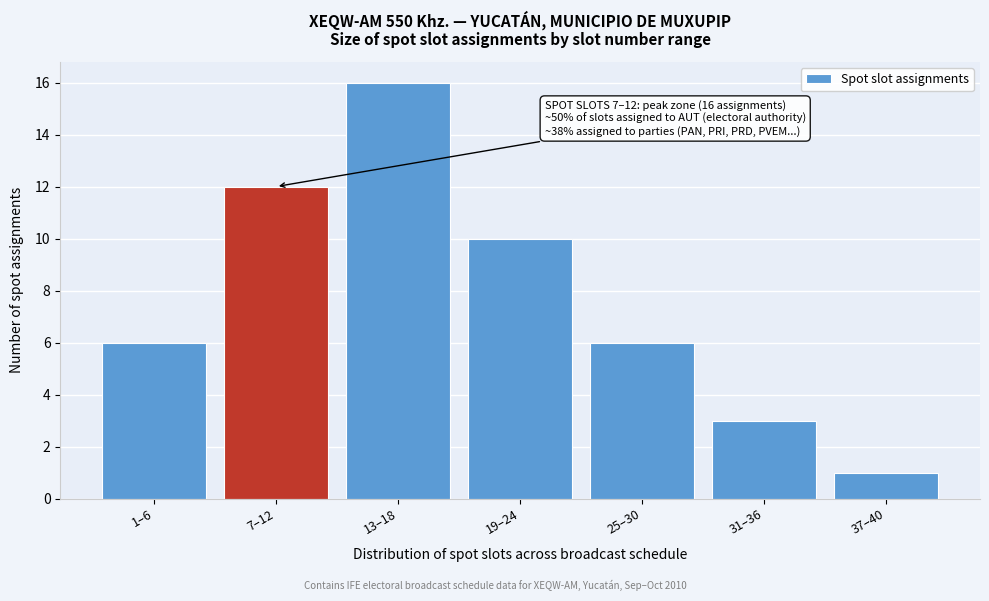

Reading left to right, extract all data points from this chart.

6	12	16	10	6	3	1